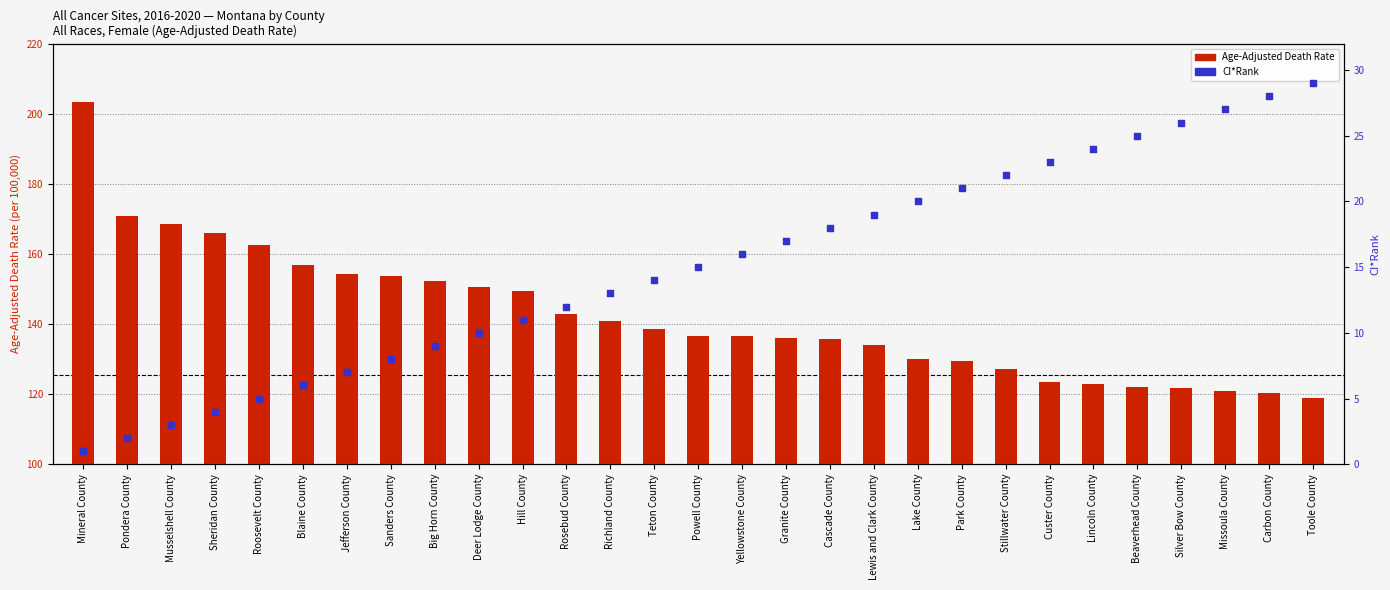

At how many categories does at least one series exceed 129?

21